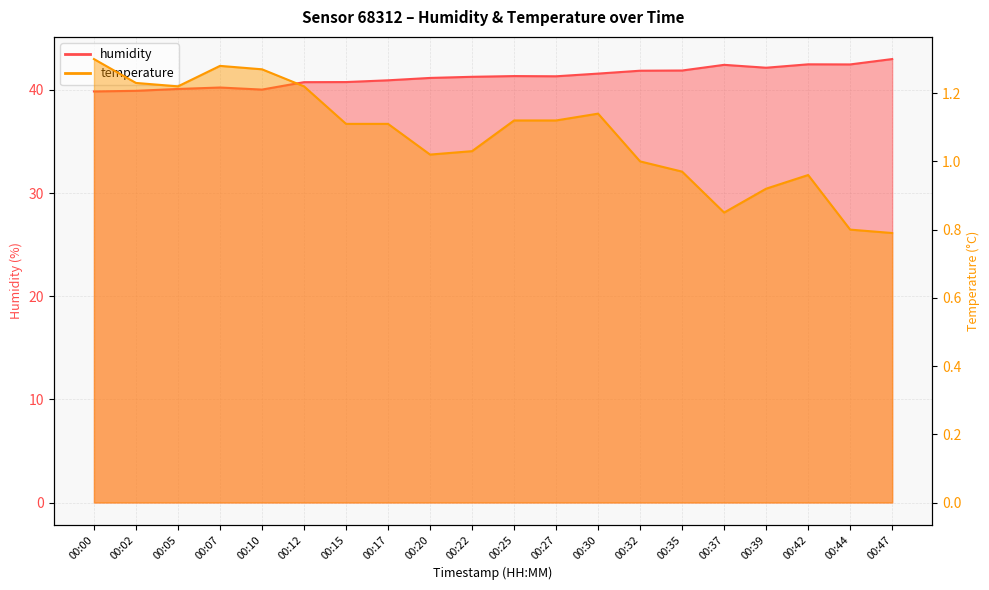

What are all the series names shown in the legend?

humidity, temperature